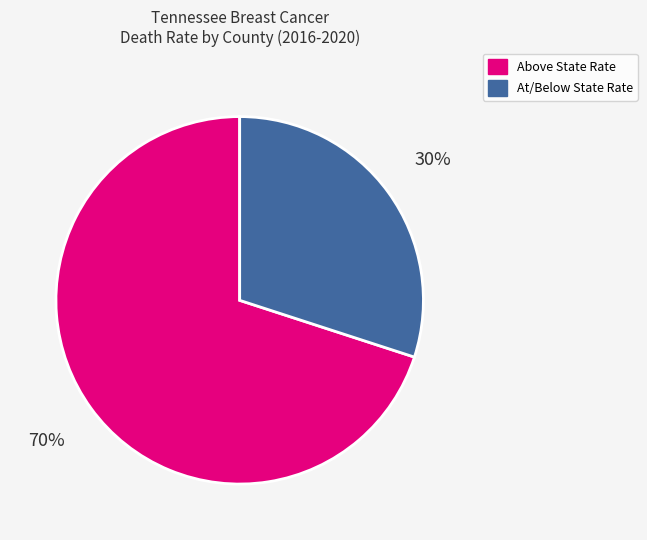

What percentage is the Above State Rate slice, to the nearest percent?

70%